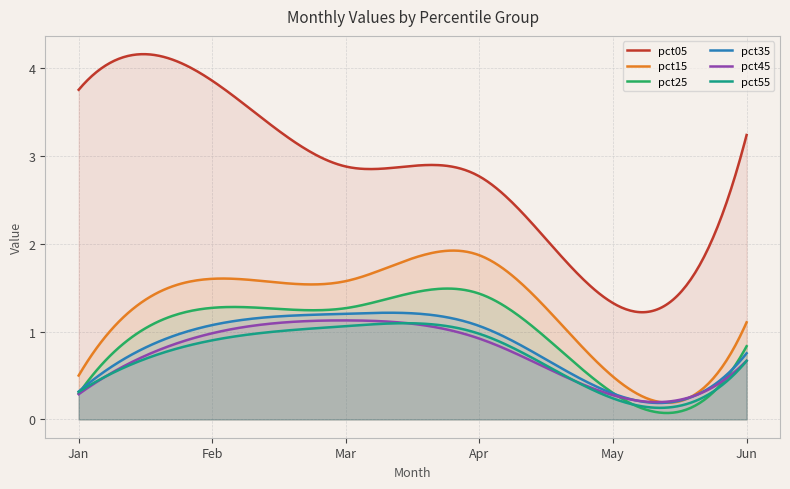

True or false: pct55 and pct05 cross at least once.

False